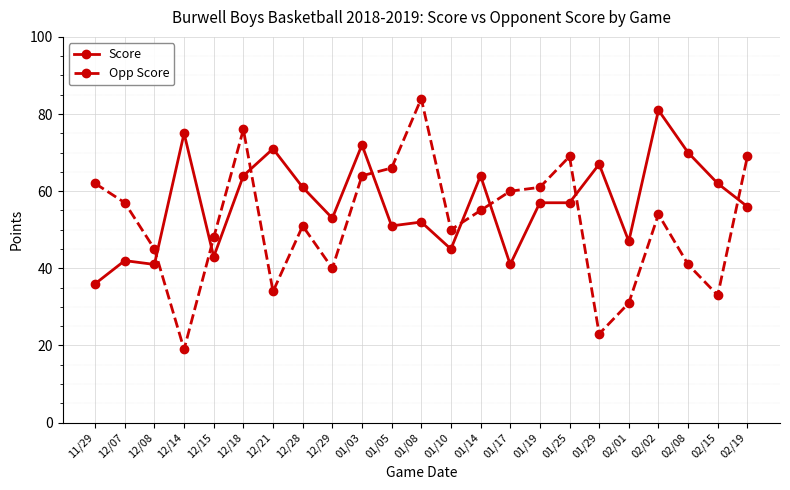

Which label corresponds to the largest value in the chart?

01/08